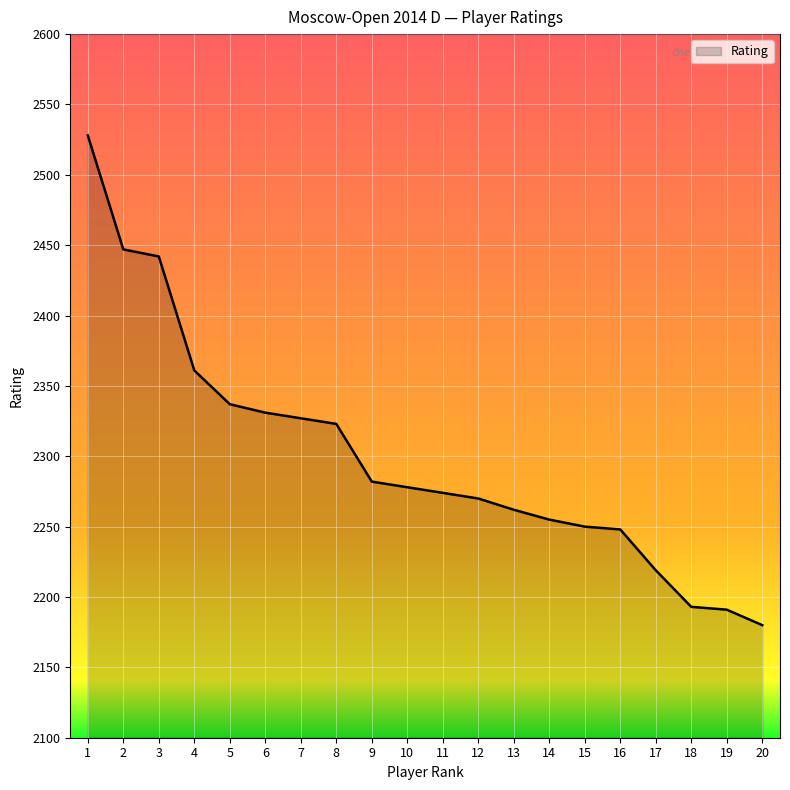

Which category has the lowest value across all series?

20